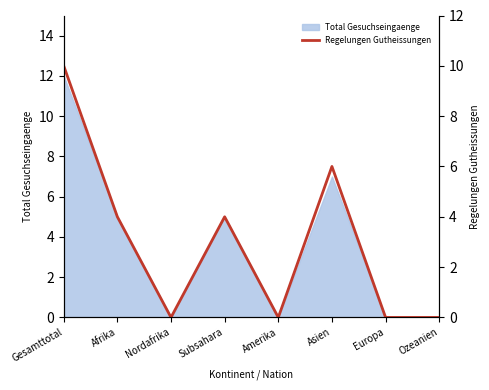

The value at Ozeanien is 0. True or false?

True